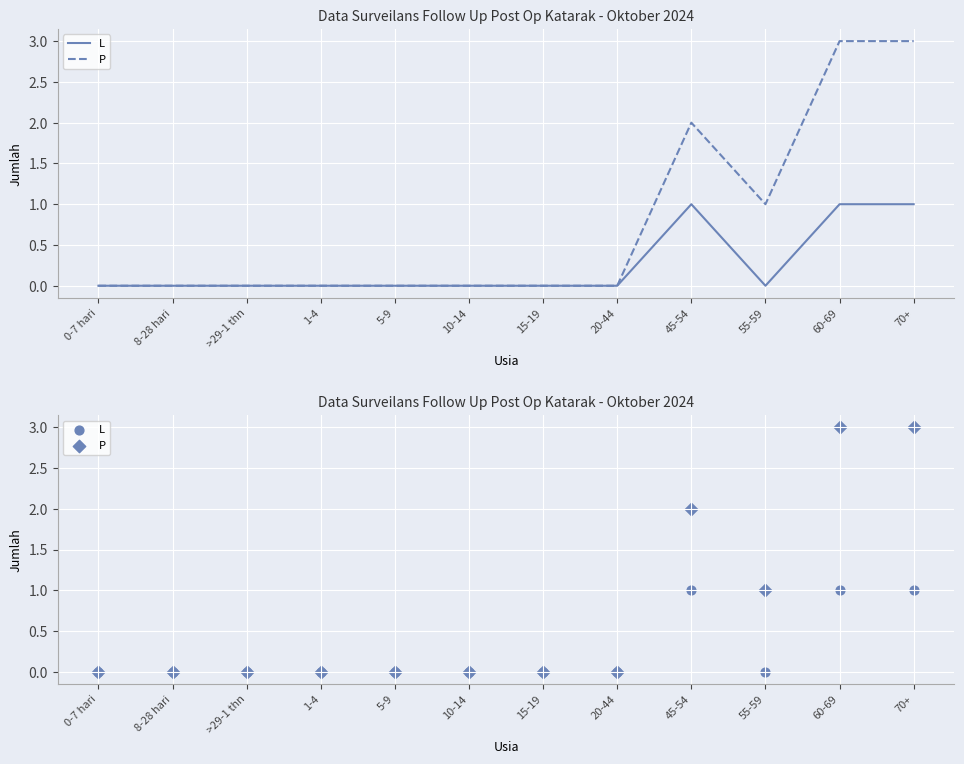

Which series has the largest total across all categories?

P